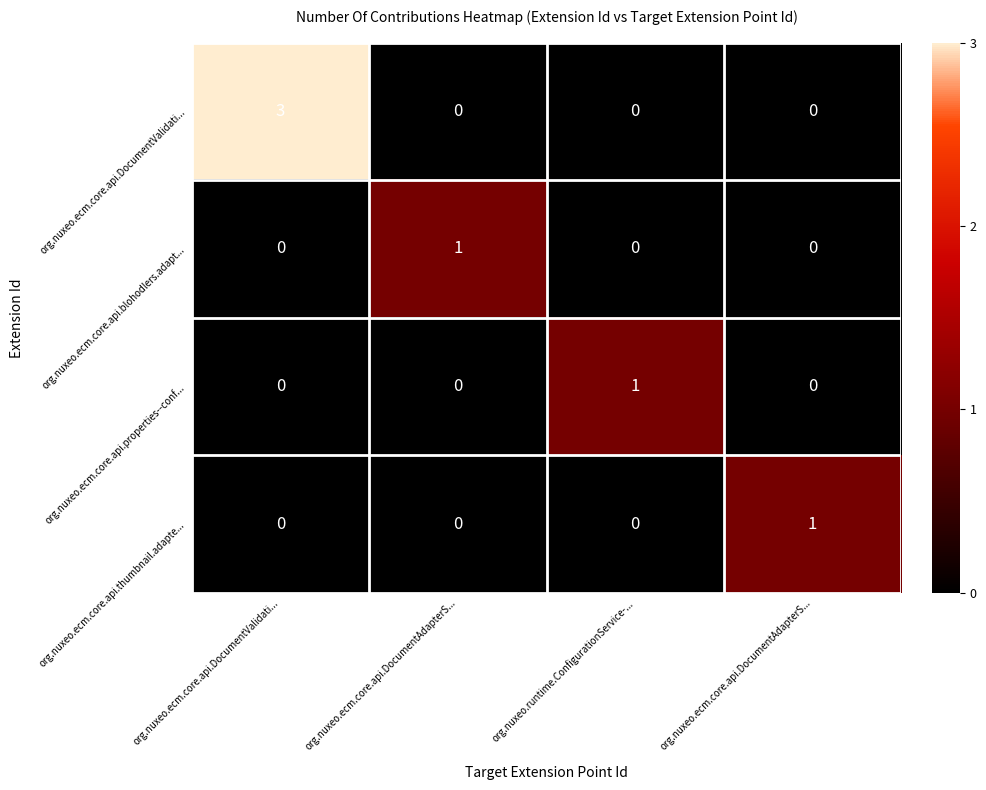

Count the number of data series in this chart.

4